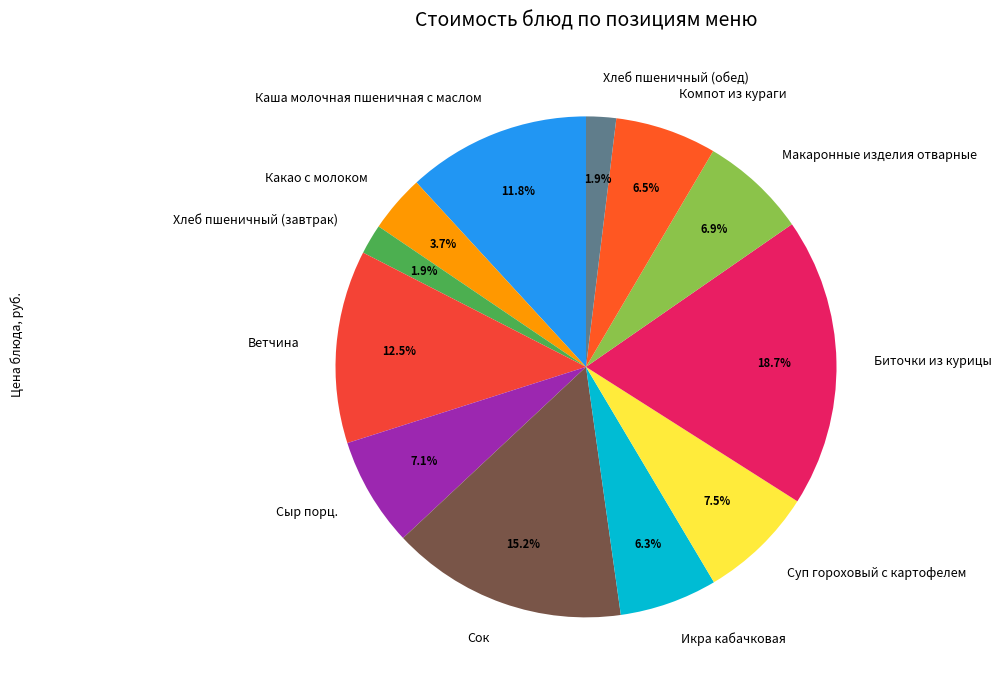

What is the ratio of the value at Каша молочная пшеничная с маслом to the value at Компот из кураги?

1.8